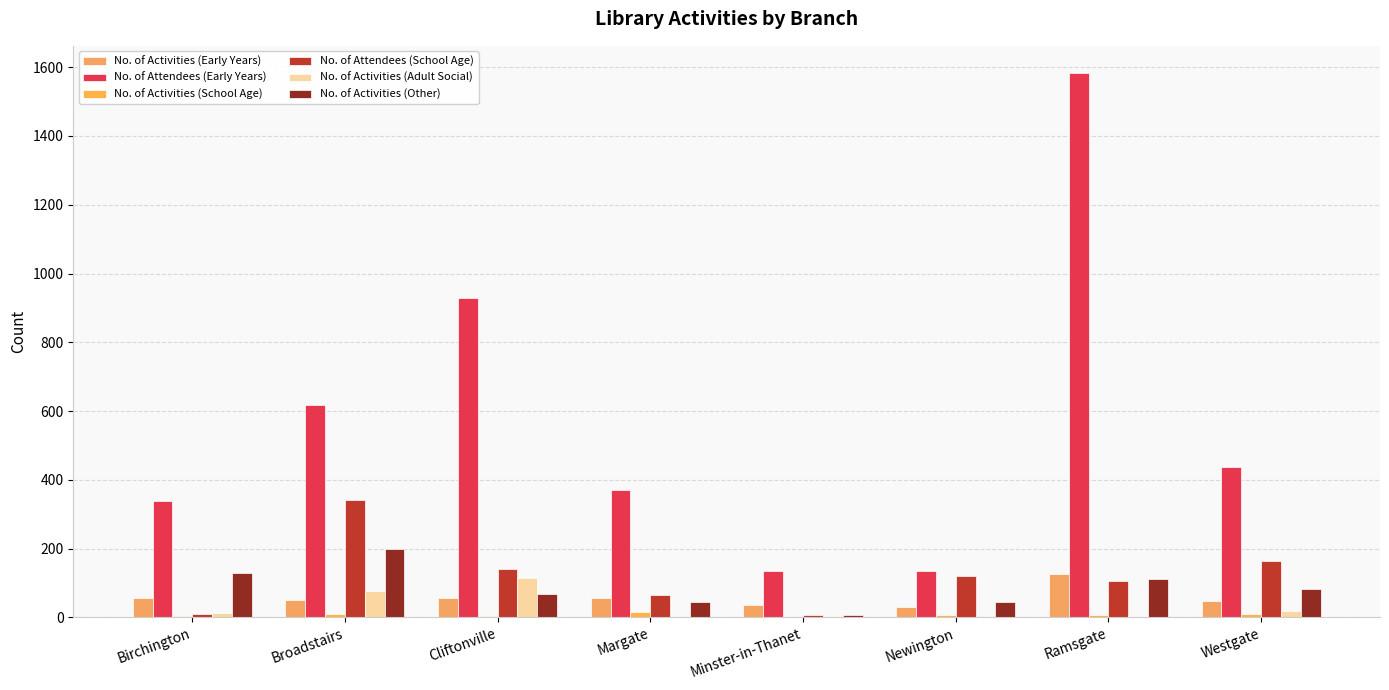

List the series in order of their peak value, lowest first.

No. of Activities (School Age), No. of Activities (Adult Social), No. of Activities (Early Years), No. of Activities (Other), No. of Attendees (School Age), No. of Attendees (Early Years)